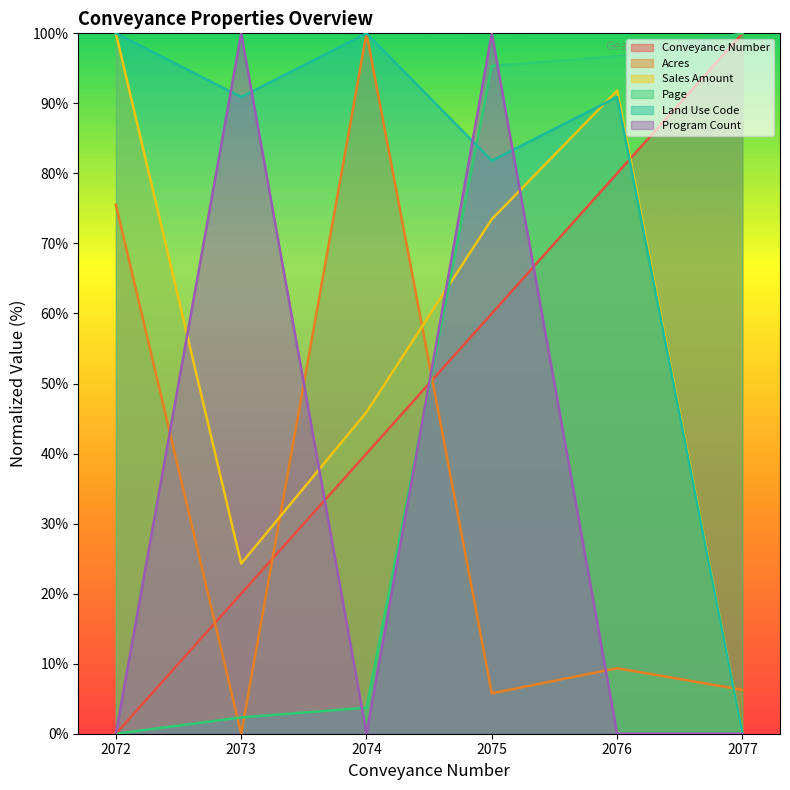

How many values in the Conveyance Number series are below 60?

3